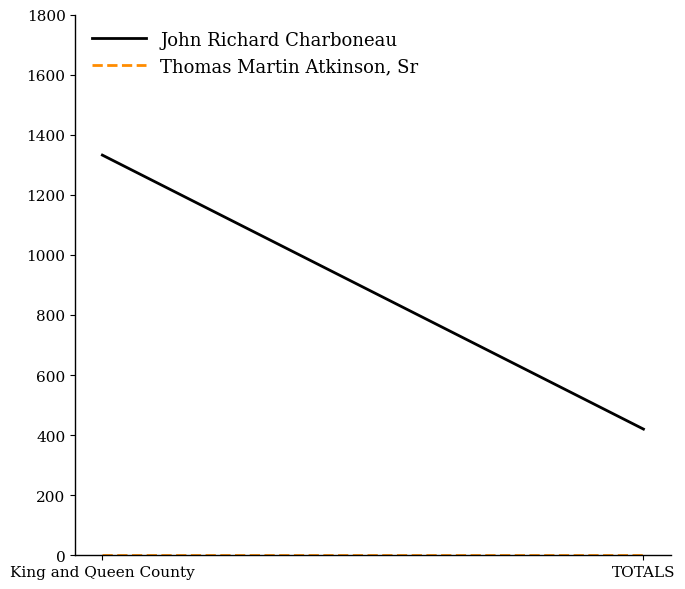

At King and Queen County, list the series in order from largest to smallest.

John Richard Charboneau, Thomas Martin Atkinson, Sr